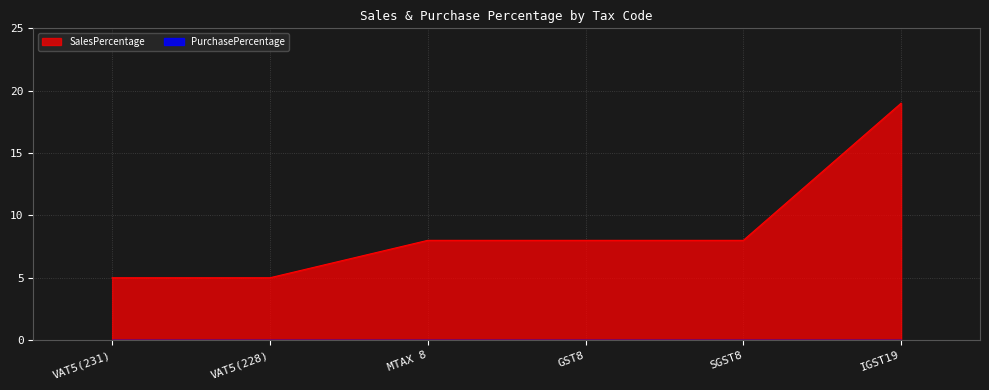

What is the maximum value shown in the chart?

19